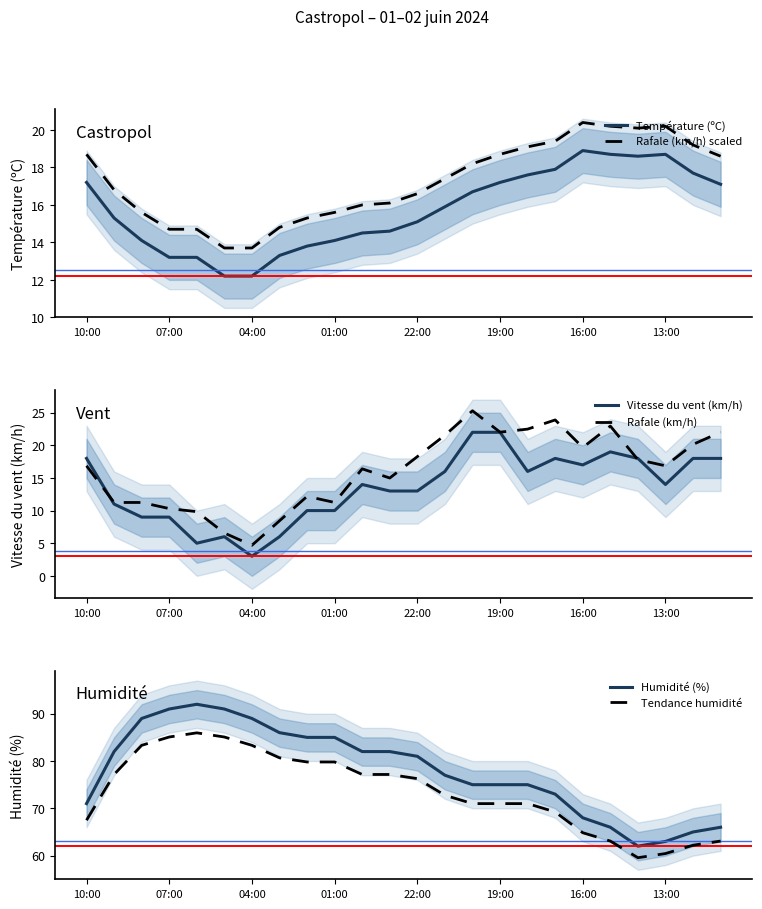

What position from the left is 17?

18